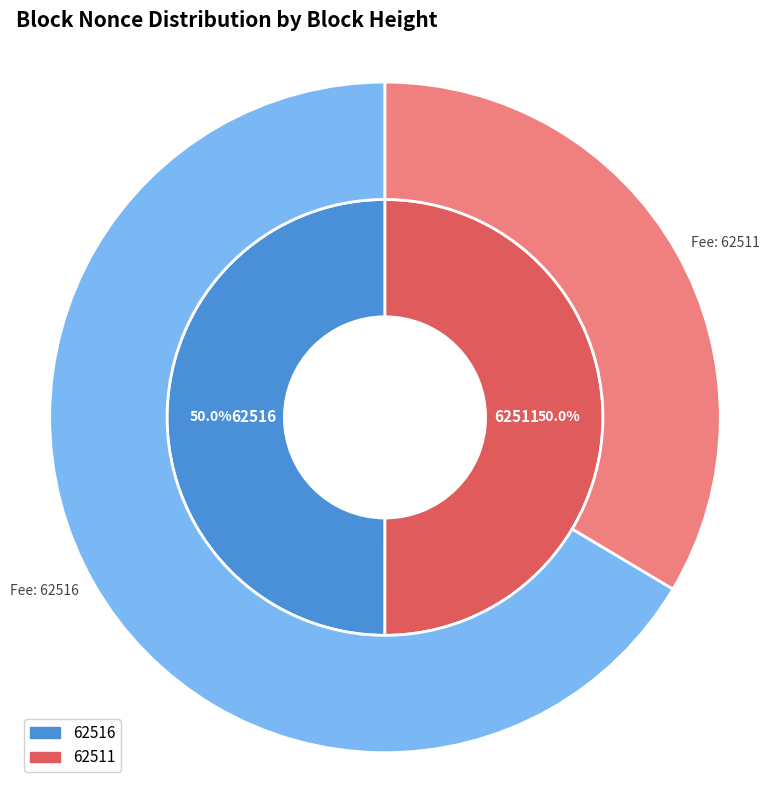

What percentage do 62511 and 62516 together represent?

100.0%